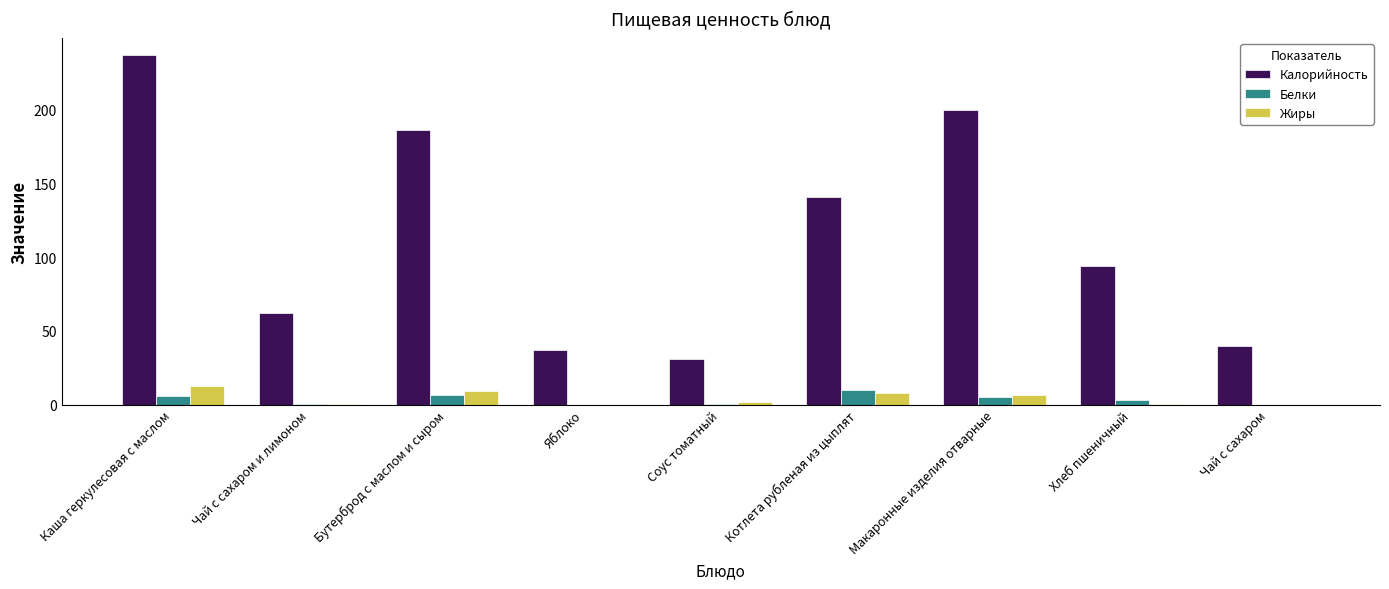

Which series changed the most between Бутерброд с маслом и сыром and Соус томатный?

Калорийность